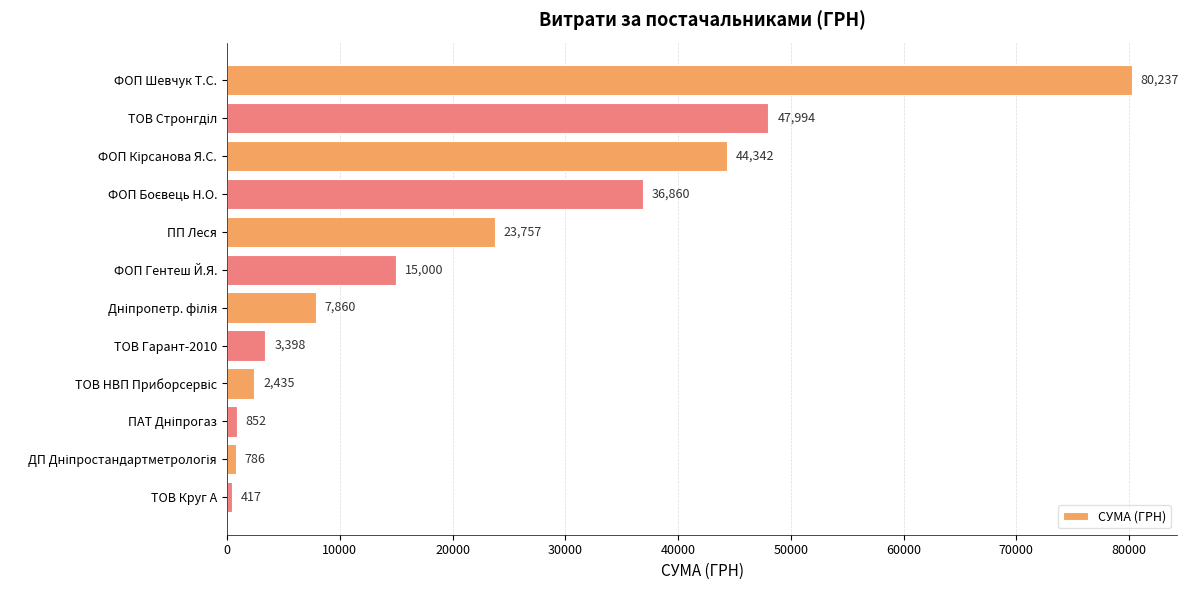

What is the minimum value shown in the chart?

416.8